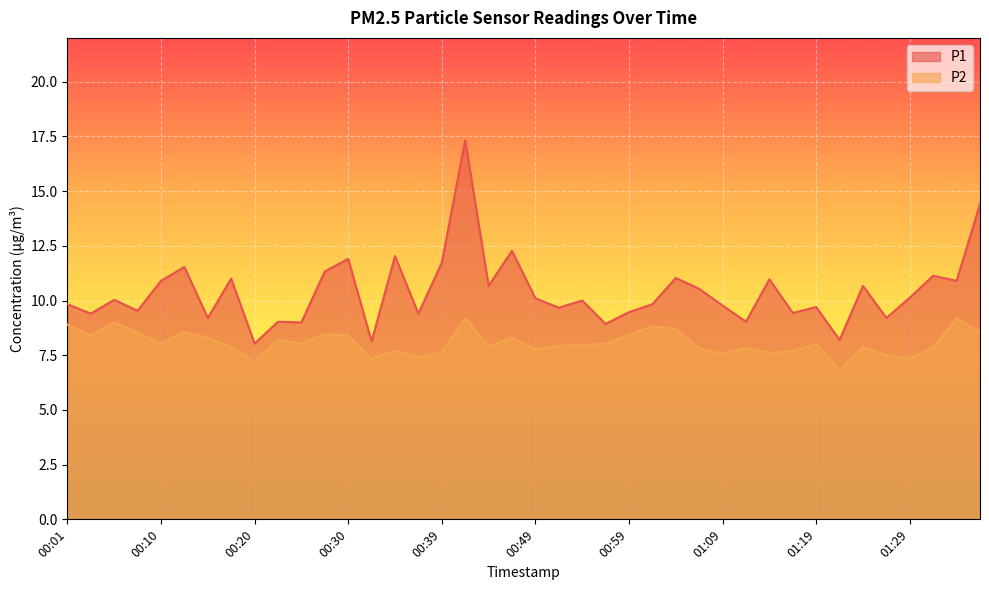

What position from the left is 00:27?

12